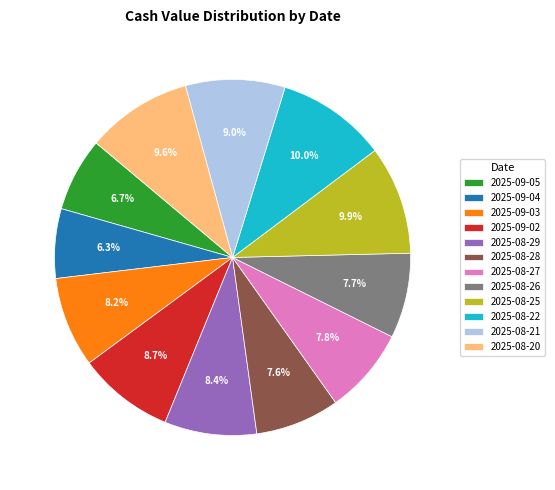

Approximately how many times larger is the value at 2025-08-21 compared to 2025-08-26?

1.2